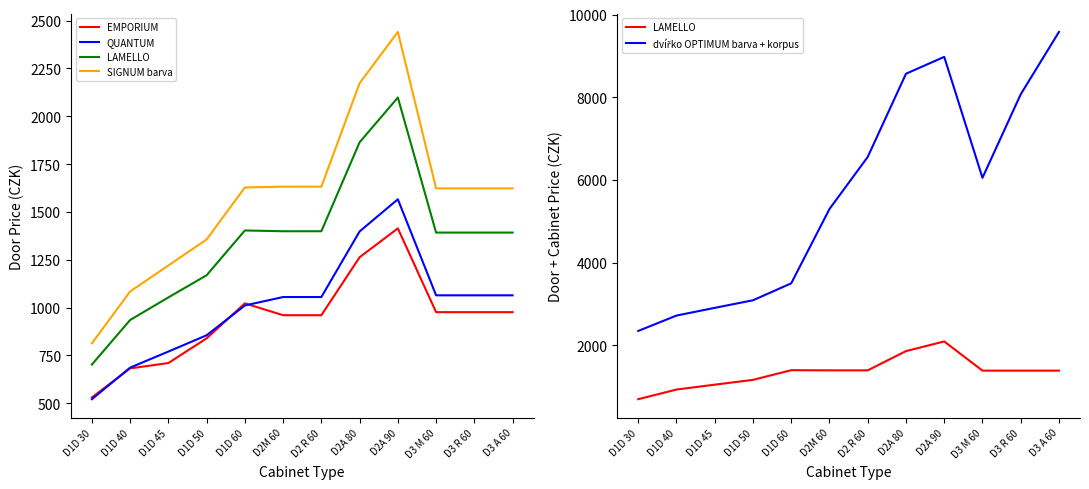

At which label does SIGNUM barva reach its minimum?

D1D 30